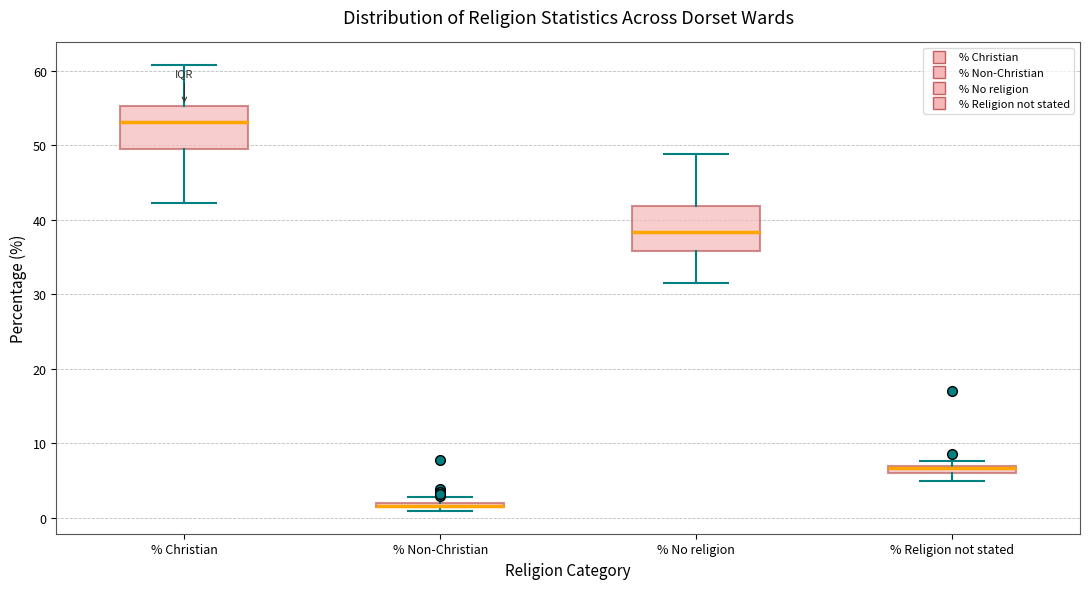

Where does the upper whisker of the box for % Christian end on the y-axis? The values are not printed on the chart, so give them approximately, as read against the axis.

61